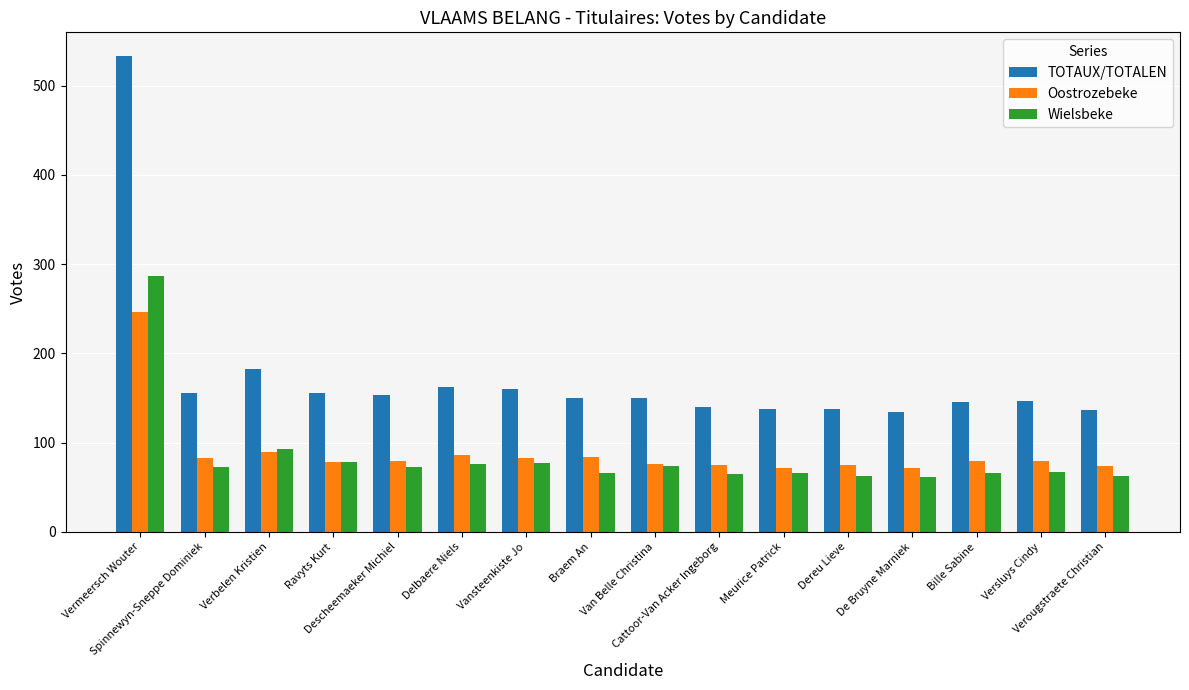

Rank the series at Versluys Cindy from lowest to highest value.

Wielsbeke, Oostrozebeke, TOTAUX/TOTALEN